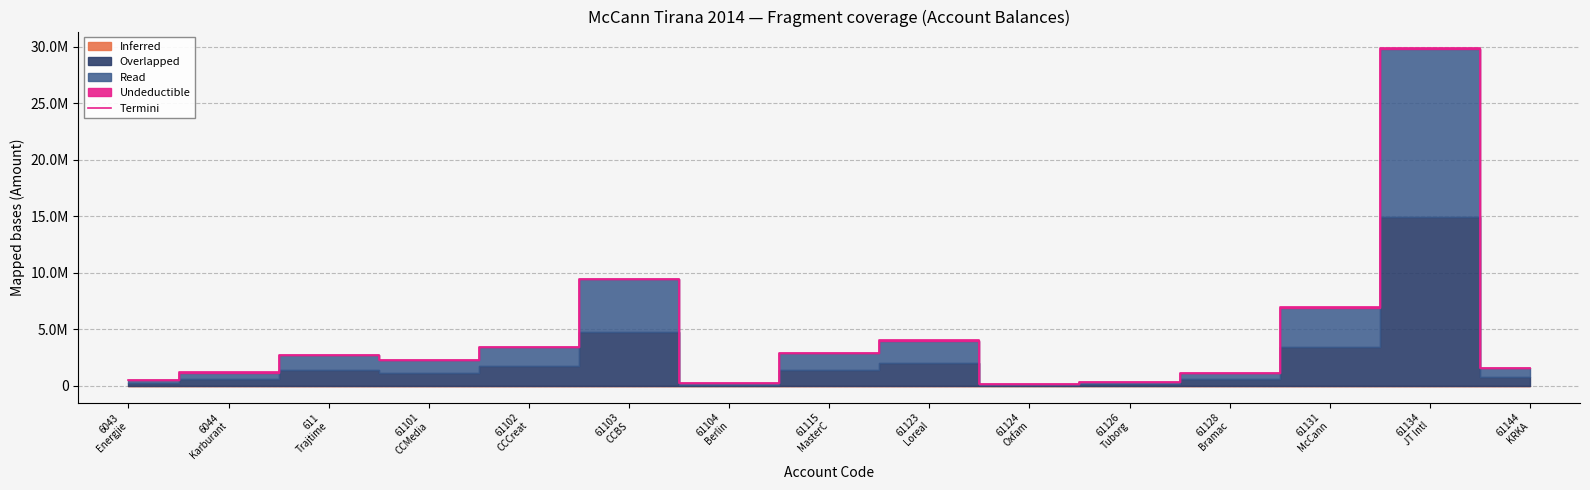

What is the label of the 14th point from the right?

6044
Karburant